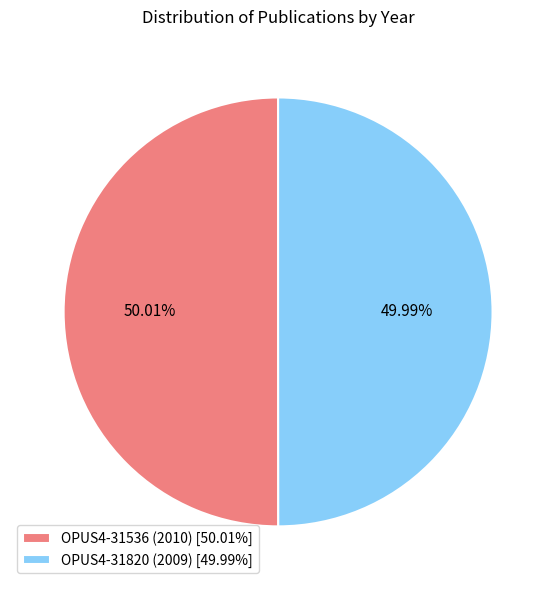

Approximately how many times larger is the value at OPUS4-31536 (2010) [50.01%] compared to OPUS4-31820 (2009) [49.99%]?

1.0